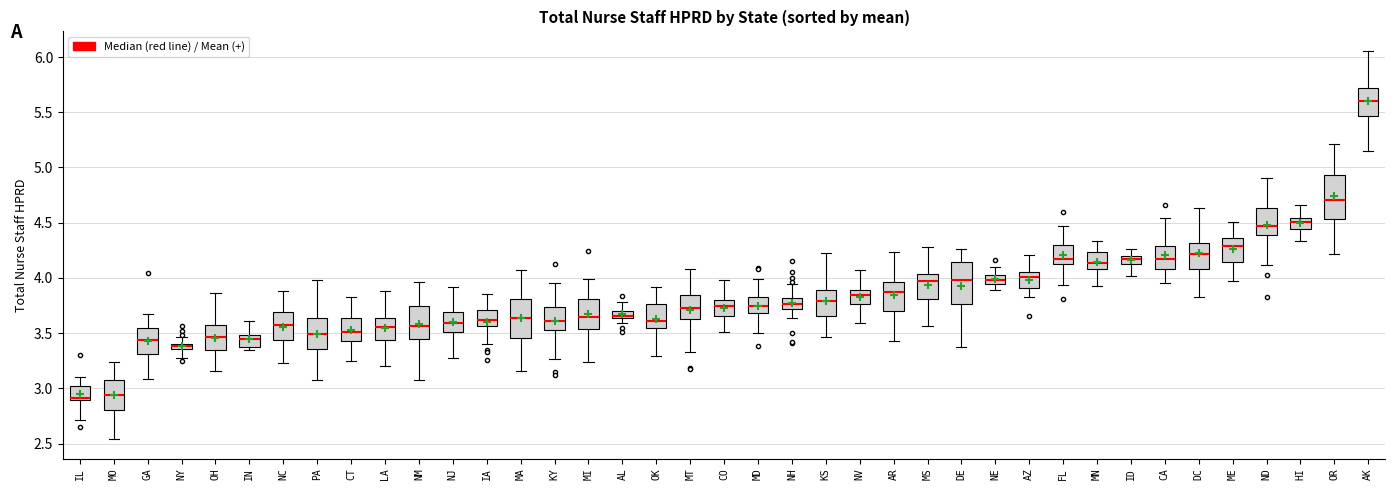

Where does the lower whisker of the box for MA end on the y-axis? The values are not printed on the chart, so give them approximately, as read against the axis.

3.15